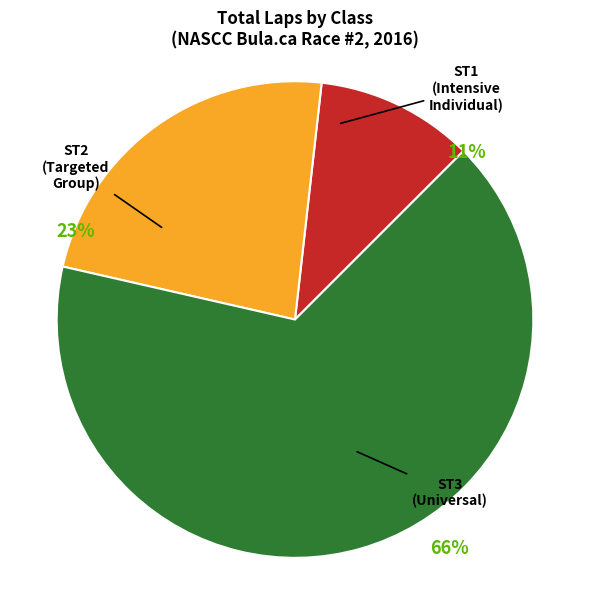

Is there any slice that represents more than half of the pie?

Yes